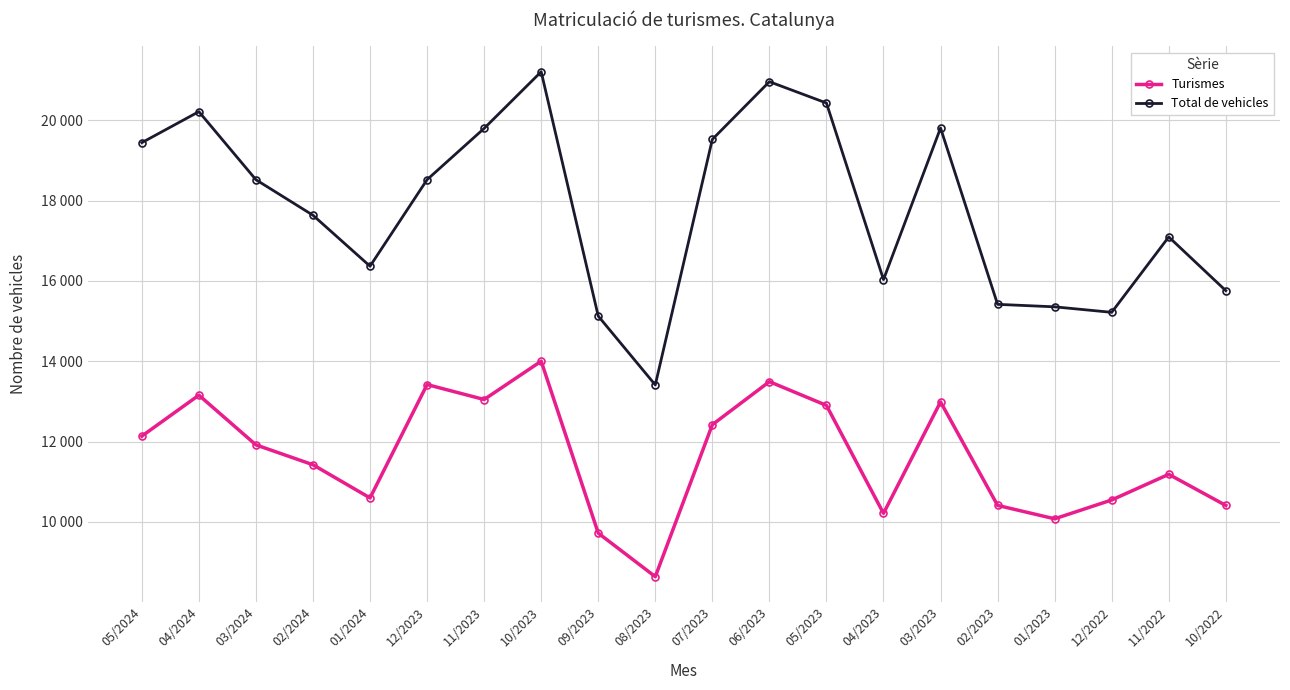

List the labels in order of Total de vehicles value, smallest first.

08/2023, 09/2023, 12/2022, 01/2023, 02/2023, 10/2022, 04/2023, 01/2024, 11/2022, 02/2024, 03/2024, 12/2023, 05/2024, 07/2023, 11/2023, 03/2023, 04/2024, 05/2023, 06/2023, 10/2023